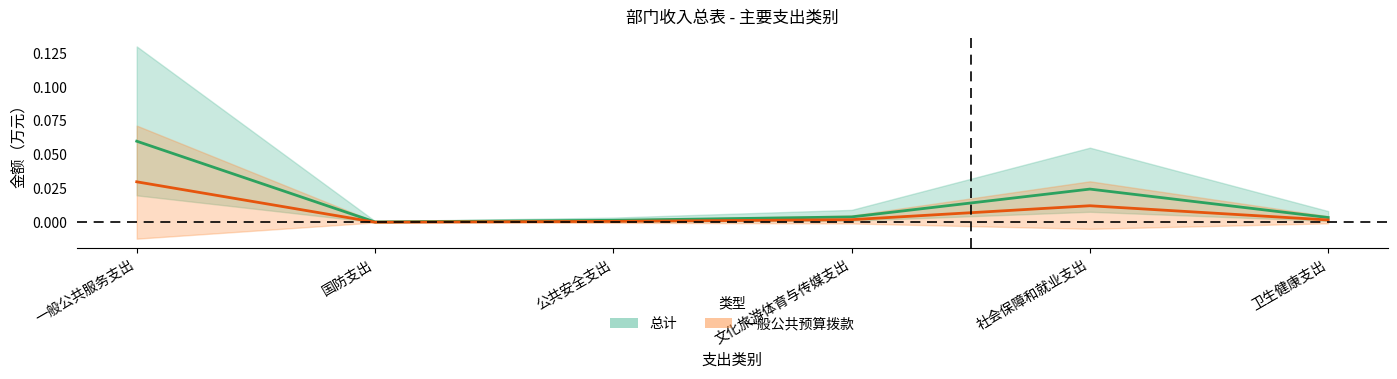

Reading left to right, extract all data points from this chart.

总计: 一般公共服务支出=0.1	国防支出=0.0	公共安全支出=0.0	文化旅游体育与传媒支出=0.0	社会保障和就业支出=0.0	卫生健康支出=0.0
一般公共预算拨款: 一般公共服务支出=0.0	国防支出=0.0	公共安全支出=0.0	文化旅游体育与传媒支出=0.0	社会保障和就业支出=0.0	卫生健康支出=0.0